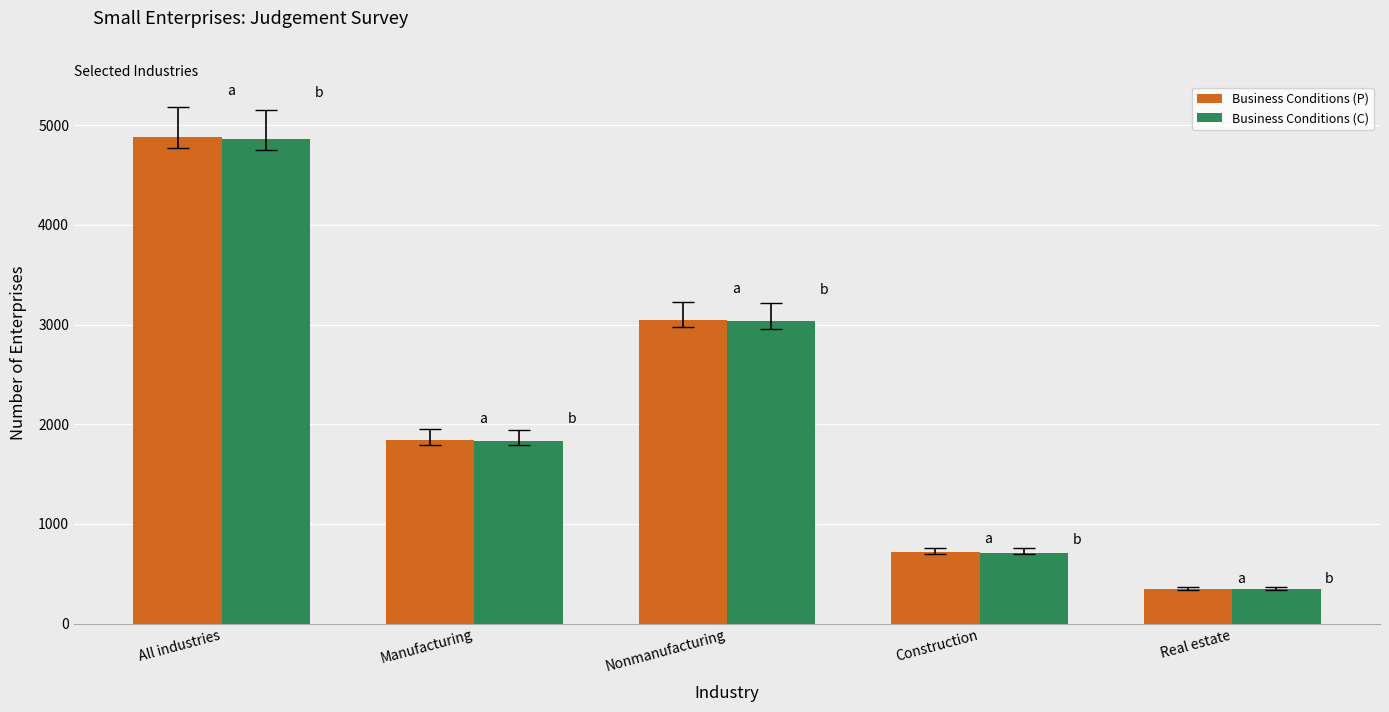

What is the maximum value for Business Conditions (P)?

4885